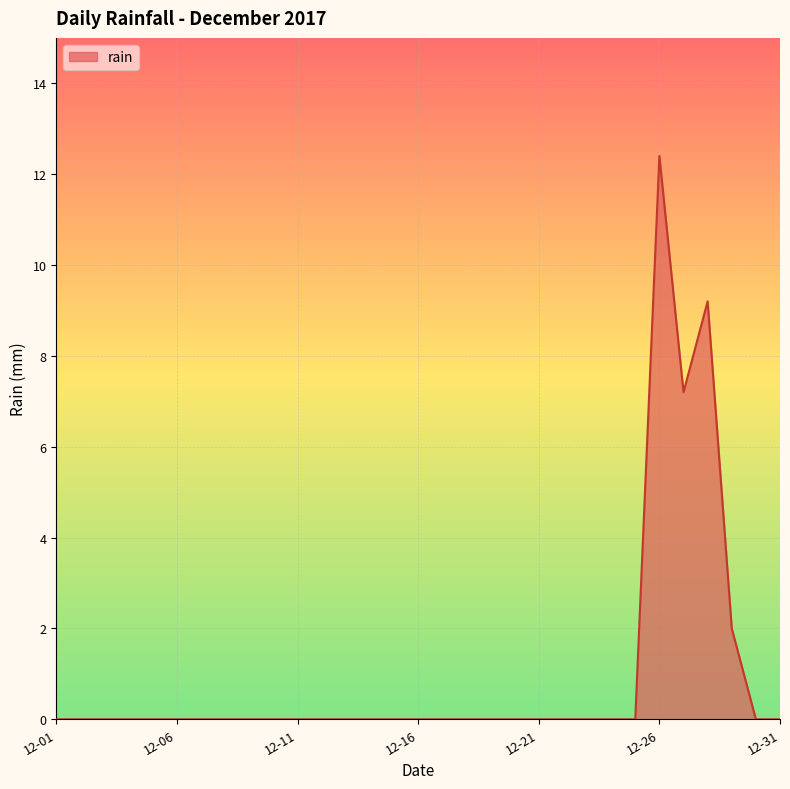

What is the greatest value displayed?

12.4